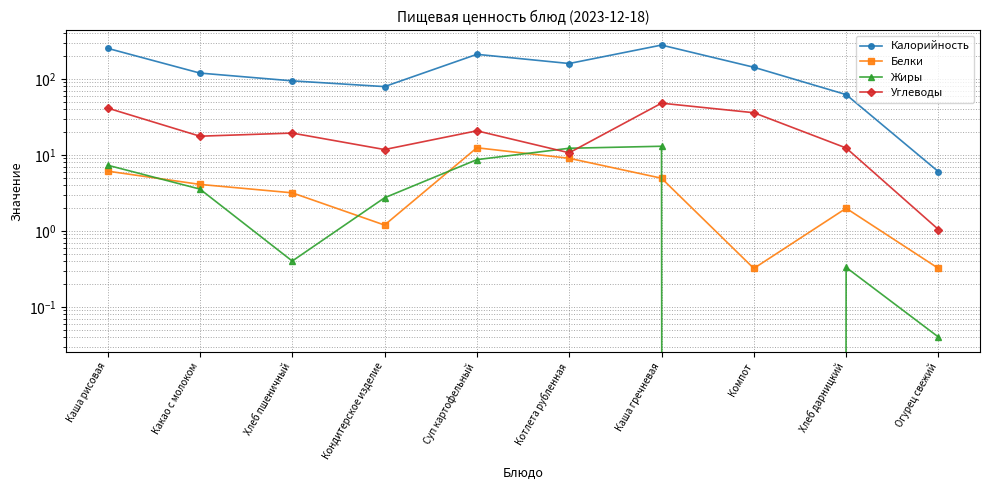

True or false: Жиры has a value of 3.5 at Какао с молоком.

True